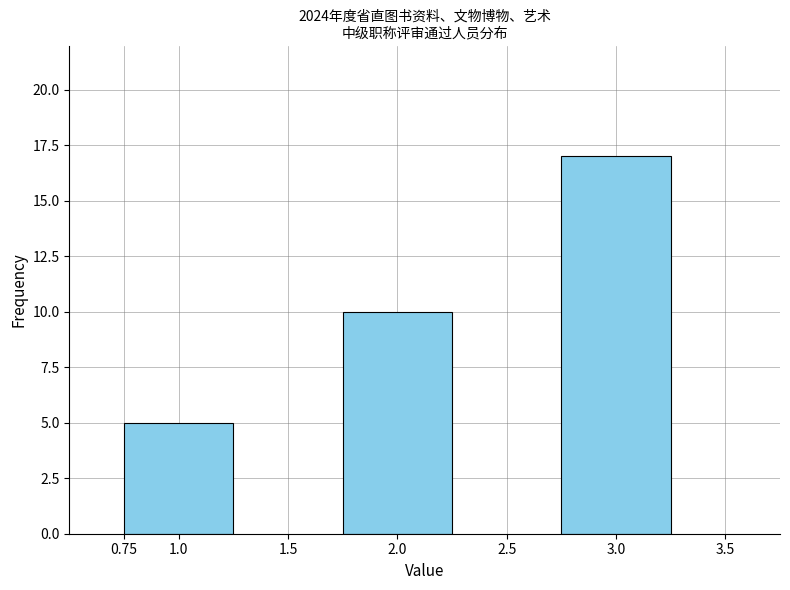

Reading left to right, what are all the values shown in this chart?

1.0=5	2.0=10	3.0=17